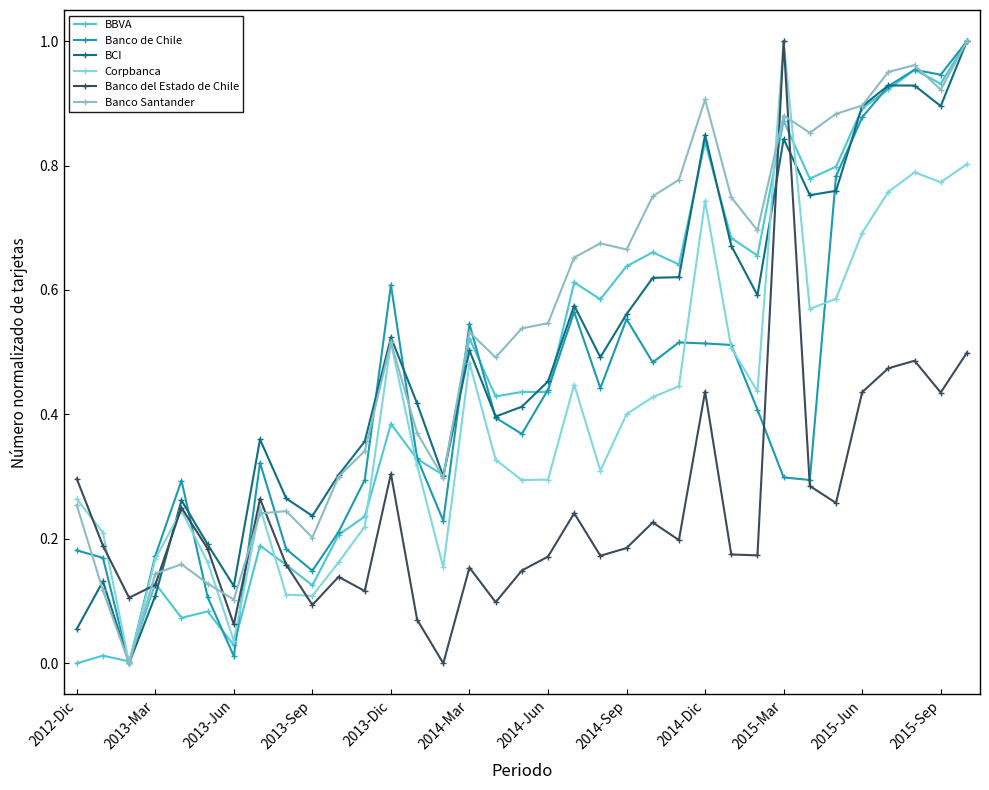

The Corpbanca series shows 0.1 at 2013-Mar. True or false?

False